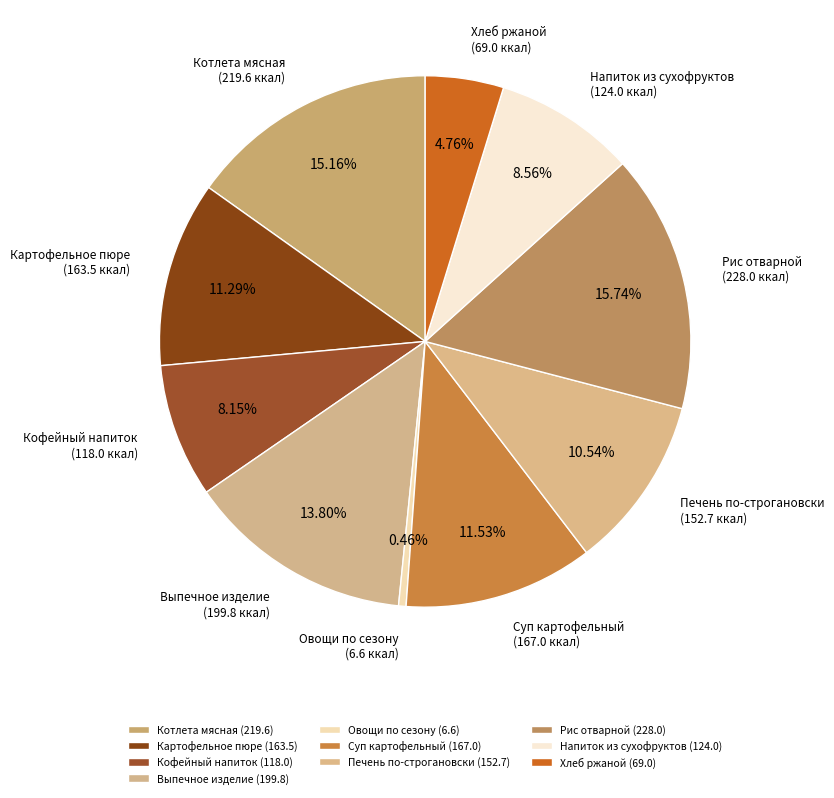

Combined, do Хлеб ржаной and Кофейный напиток account for over 50%?

No